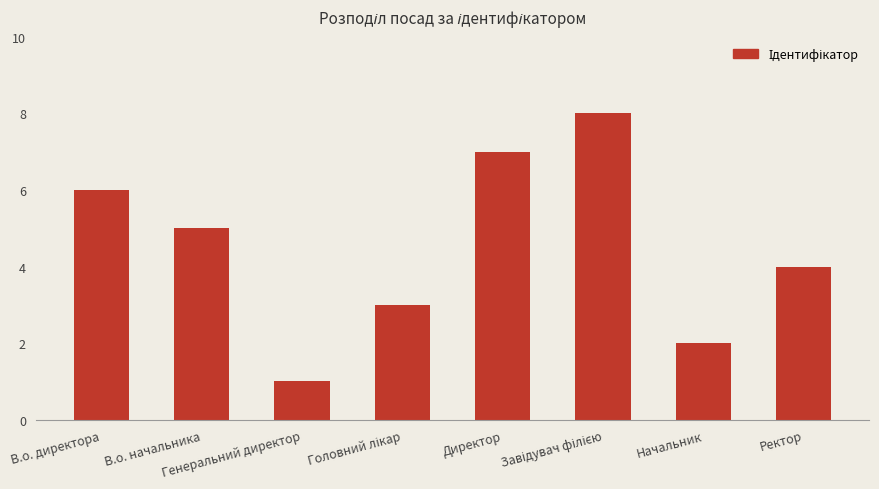

What is the label of the 4th bar from the right?

Директор